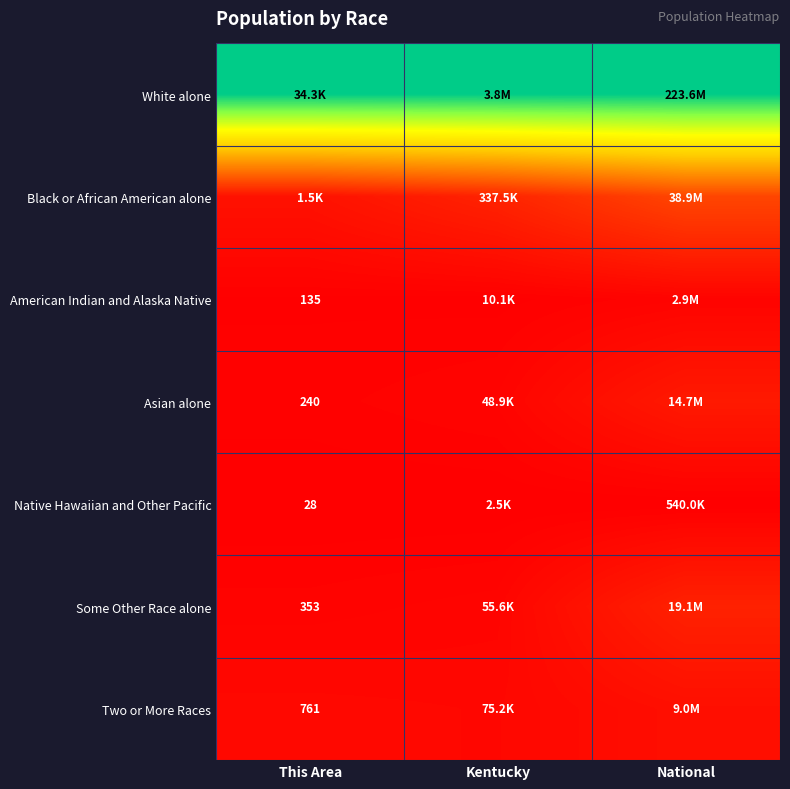

Is the value of Two or More Races at This Area greater than the value of American Indian and Alaska Native at This Area?

Yes